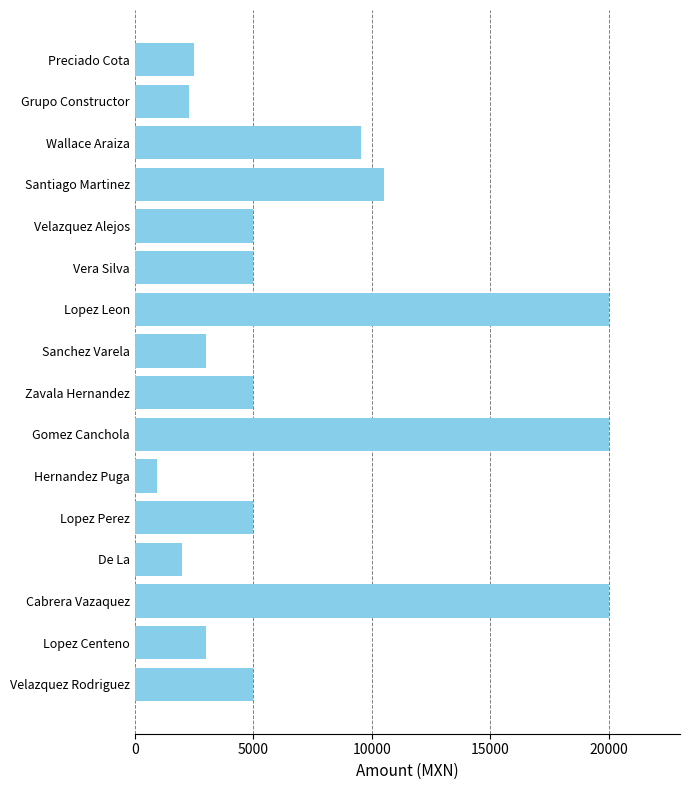

What is the change in value from Hernandez Puga to Velazquez Rodriguez?

+4055.8